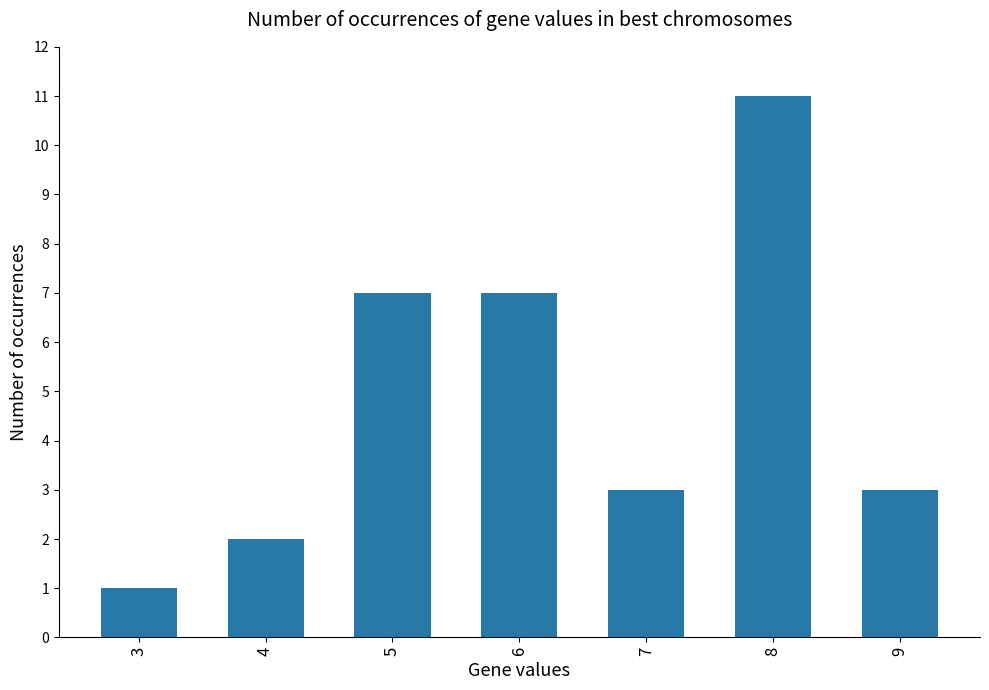

Approximately how many times larger is the value at 4 compared to 7?

0.7